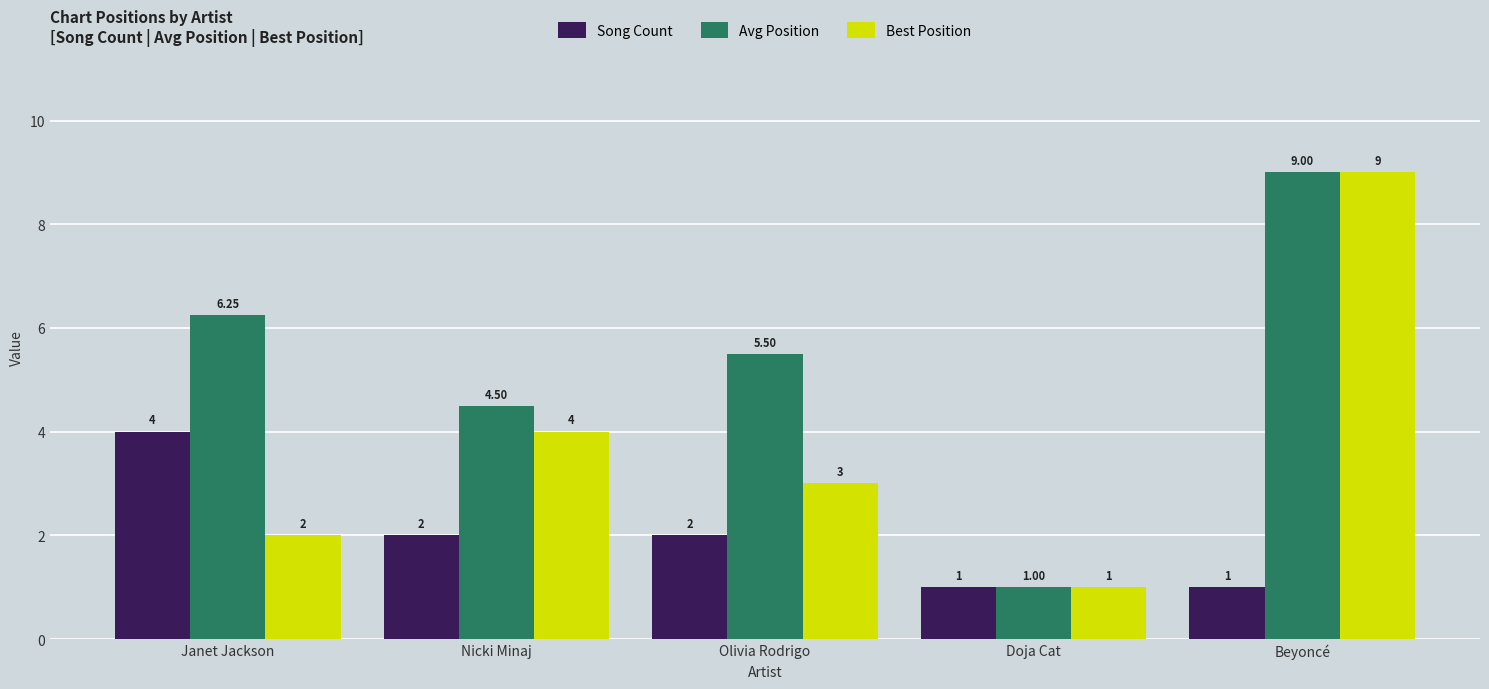

What is the sum of the Song Count values at Janet Jackson and Doja Cat?

5.0